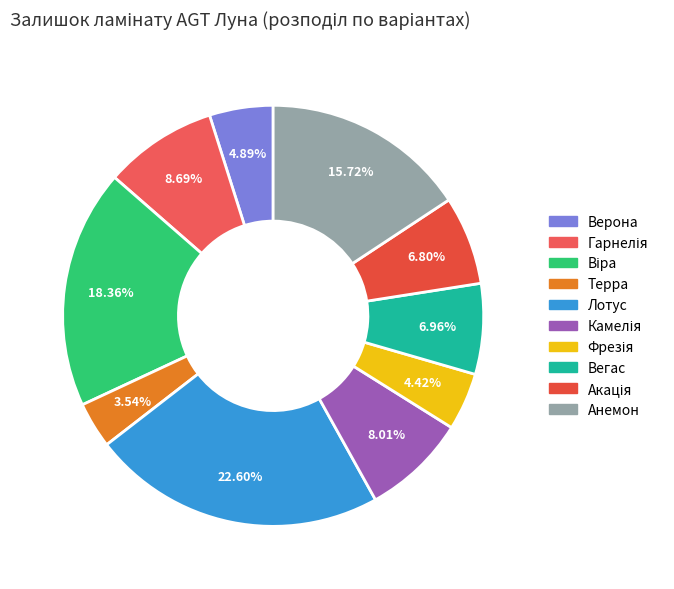

Is the sum of Акація and Гарнелія greater than half?

No